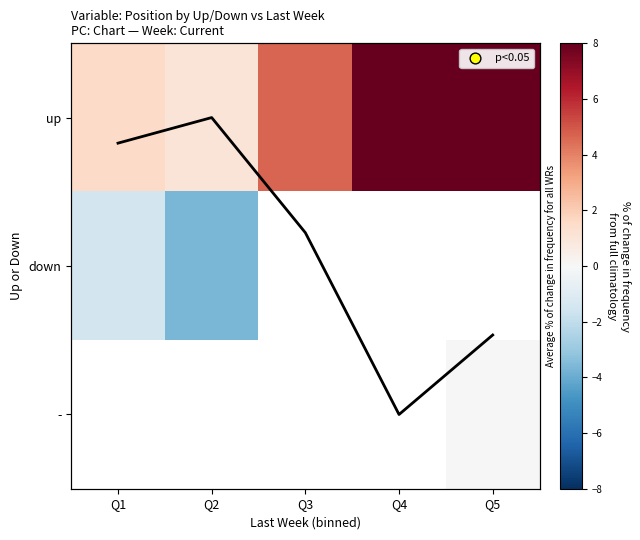

Rank the series by their maximum value, from highest to lowest.

up, down, -